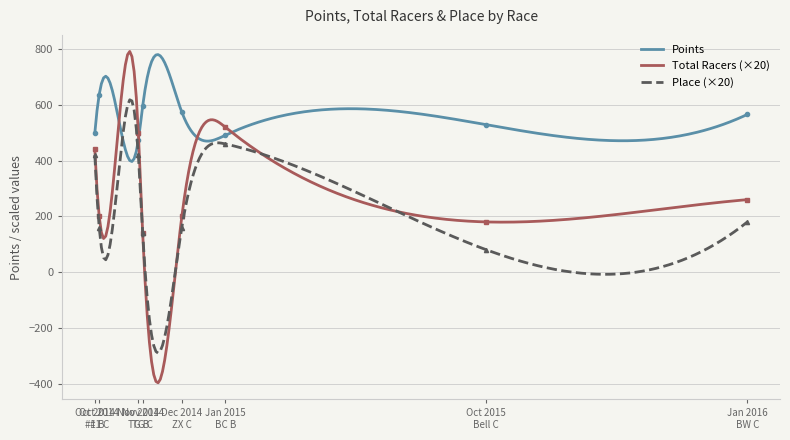

What is the difference between the highest and lowest values at Oct 2015 Bell C?

449.0